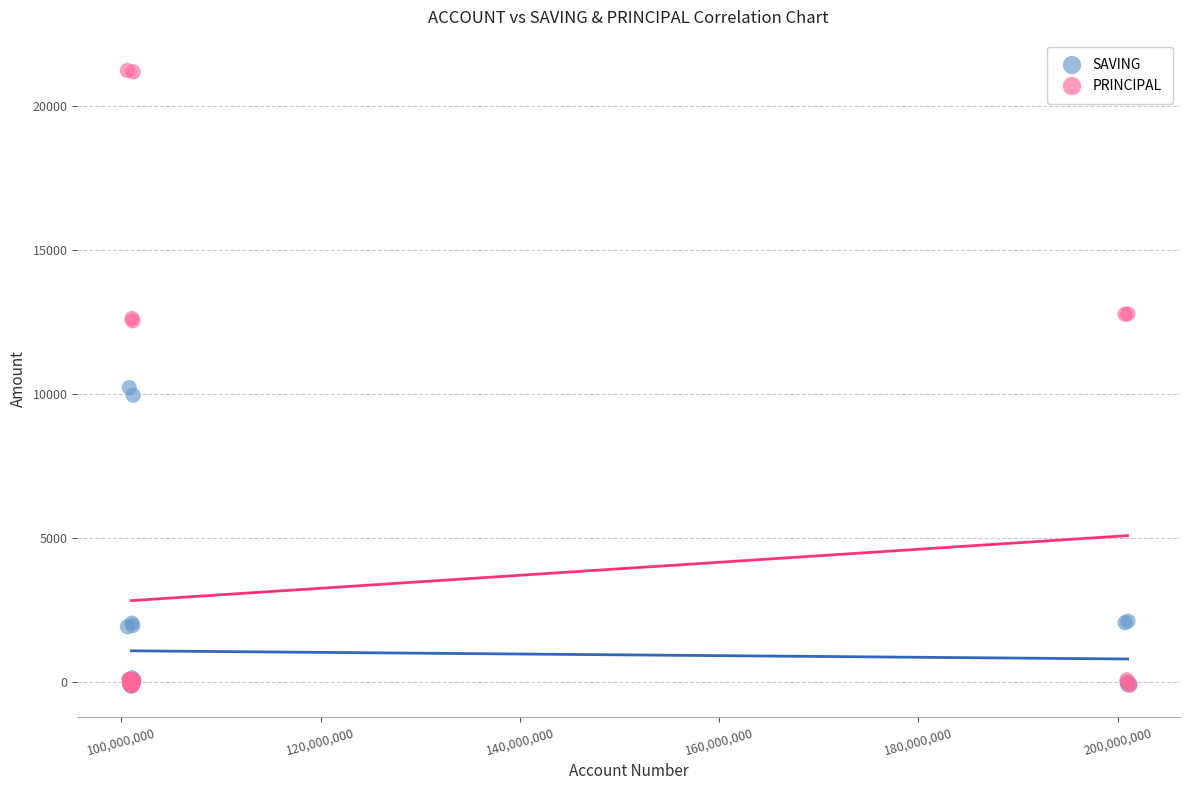

Which series reaches the maximum Y coordinate?

PRINCIPAL